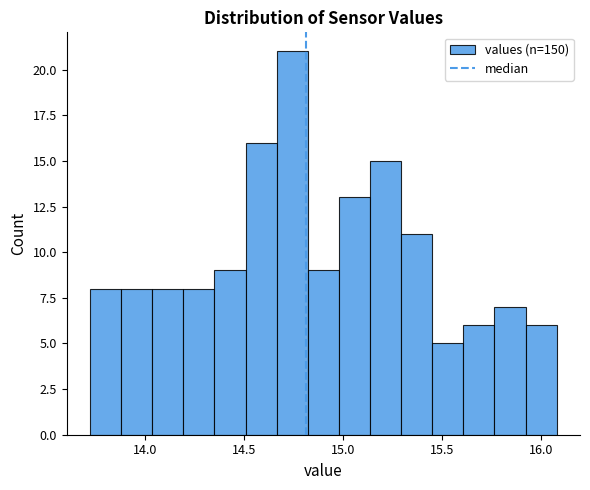

Around what value on the x-axis is the tallest bar? Give the approximate position of its centre, as read against the axis.

14.75